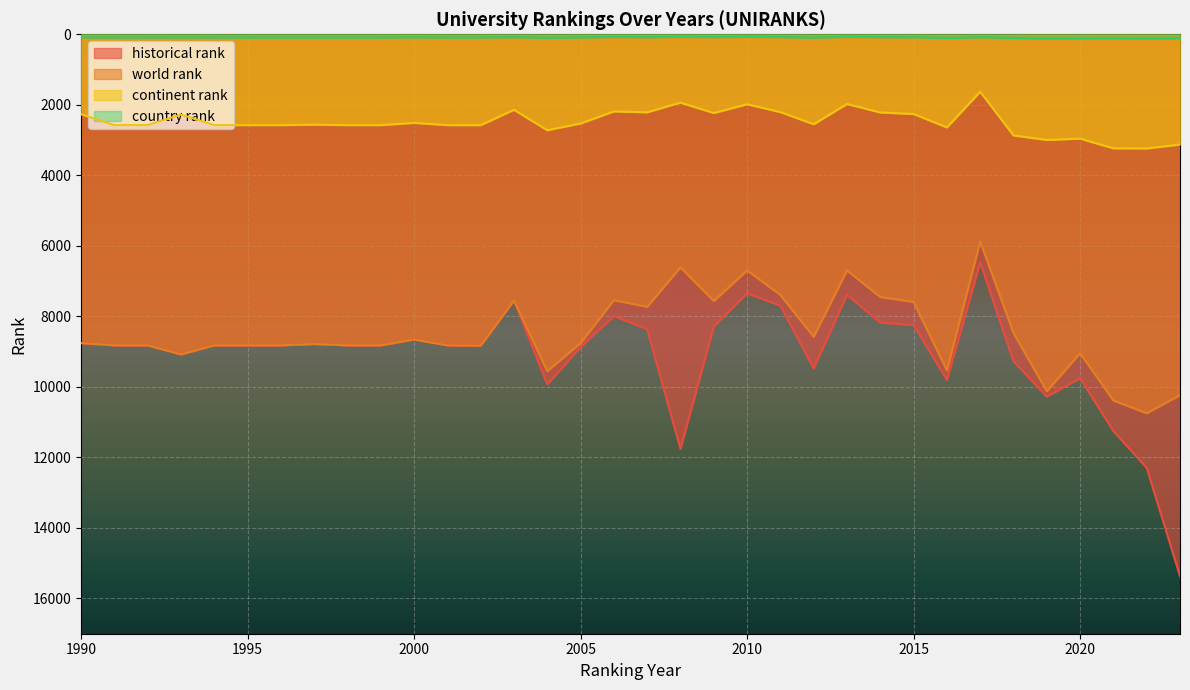

Which label corresponds to the largest value in the chart?

2023